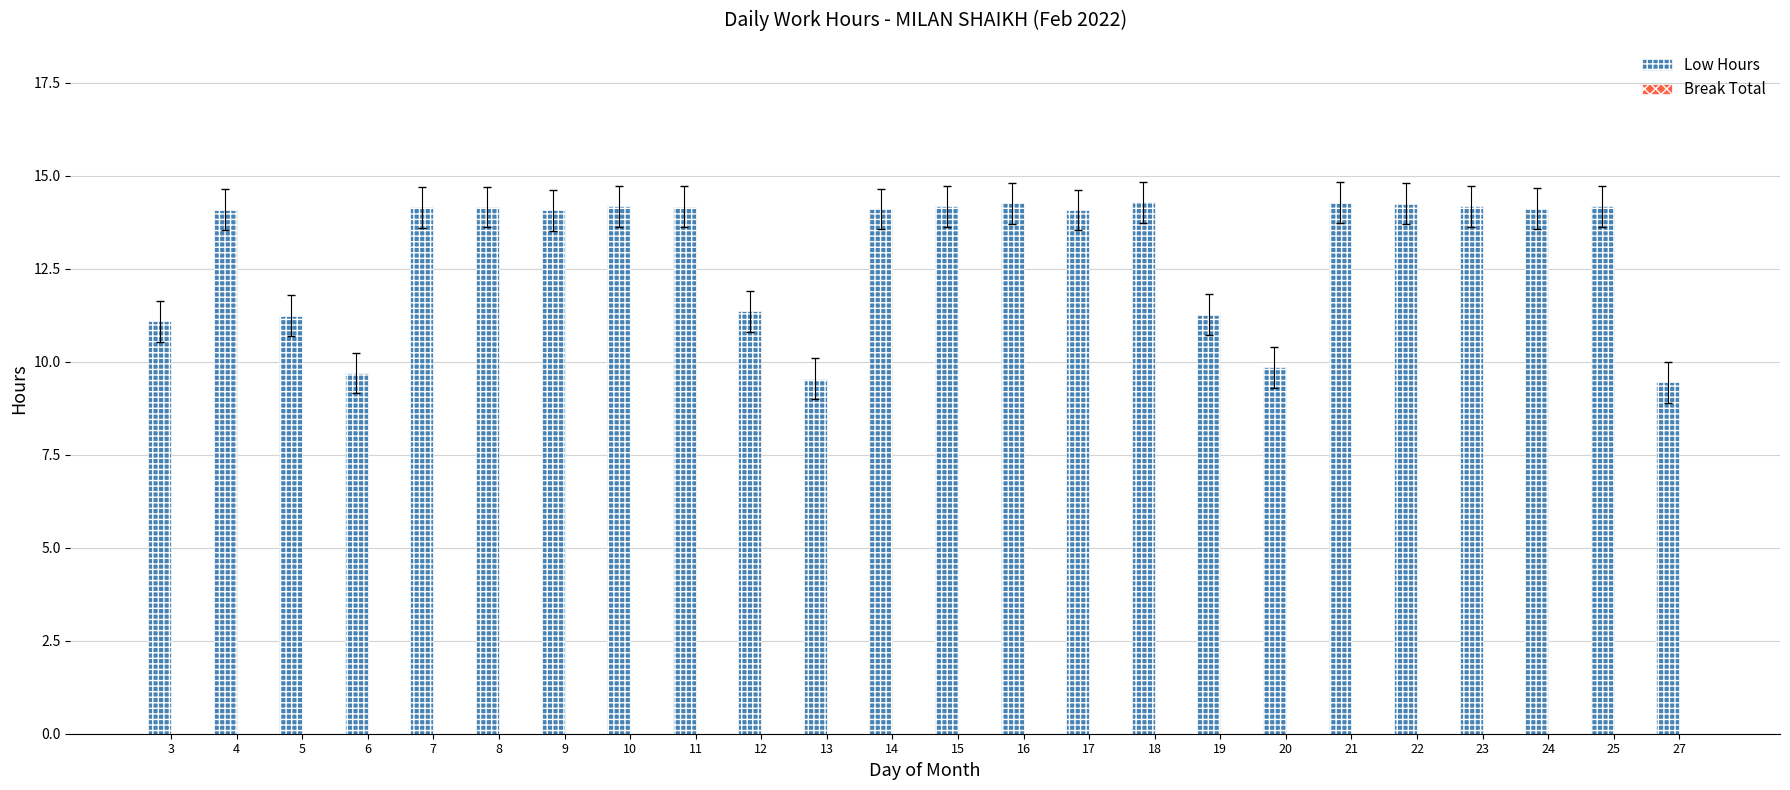

What is the value of the 13th bar from the left?

14.2